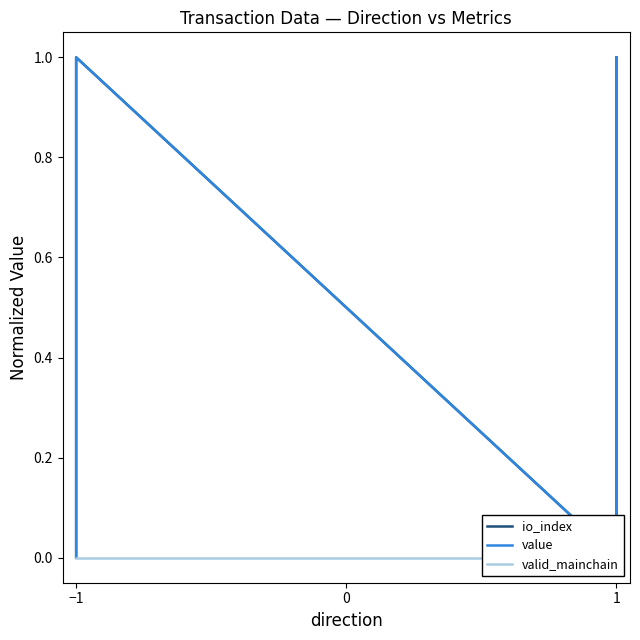

What is the sum of the value values at 1 and −1?

1